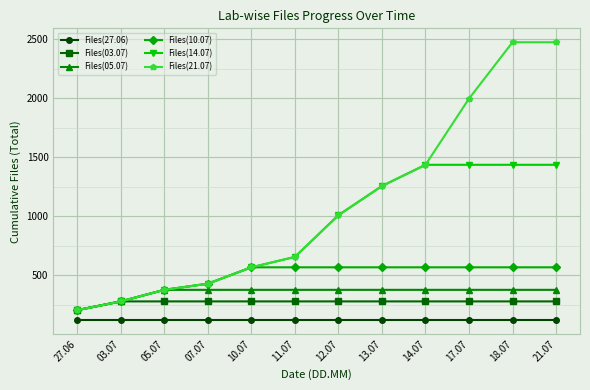

How many lines are shown in the chart?

6